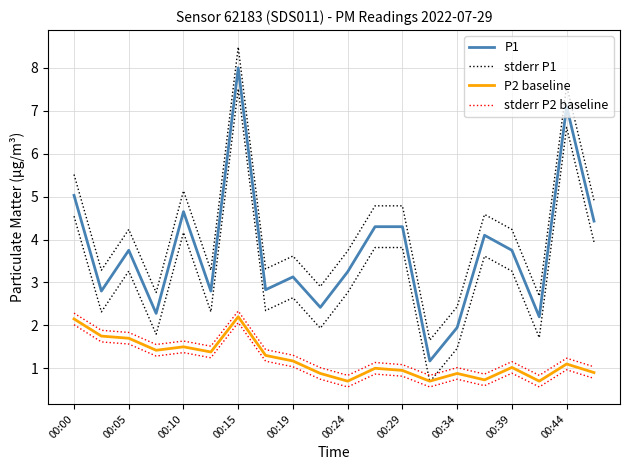

Is it true that P2 baseline equals 0.4 at 00:24?

False